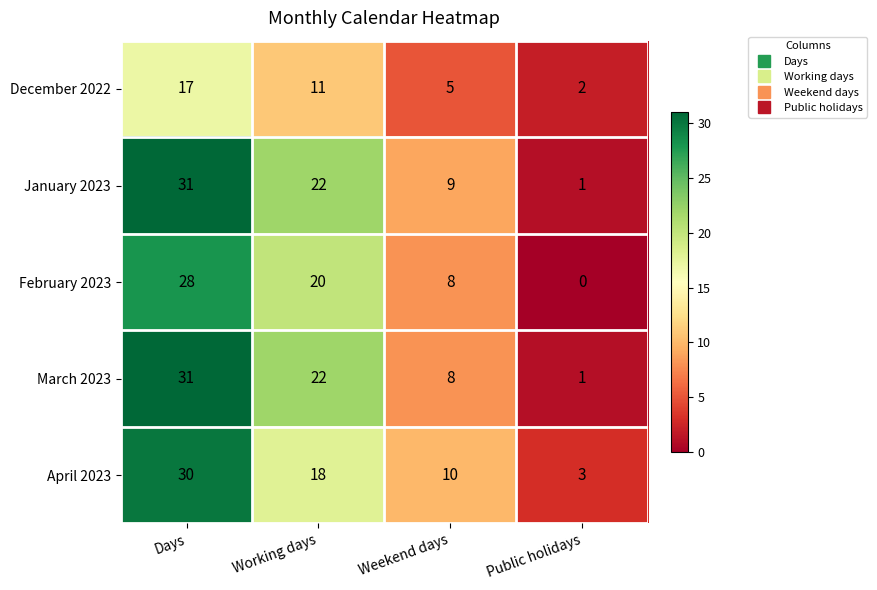

Reading left to right, list all the values displayed in this chart.

December 2022: Days=17	Working days=11	Weekend days=5	Public holidays=2
January 2023: Days=31	Working days=22	Weekend days=9	Public holidays=1
February 2023: Days=28	Working days=20	Weekend days=8	Public holidays=0
March 2023: Days=31	Working days=22	Weekend days=8	Public holidays=1
April 2023: Days=30	Working days=18	Weekend days=10	Public holidays=3